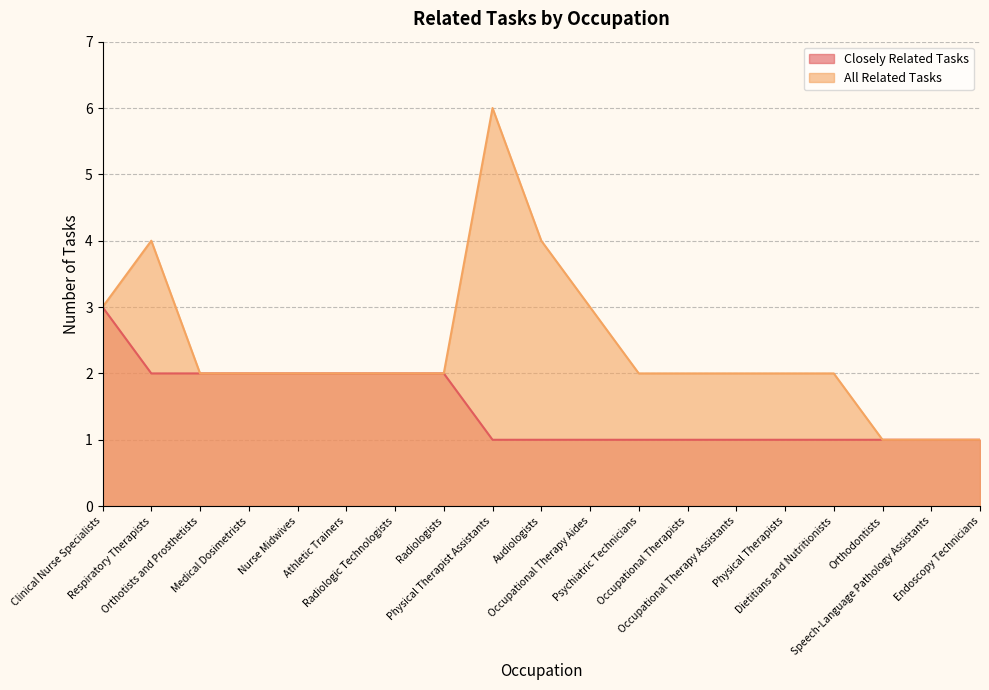

At which label is All Related Tasks closest to 3?

Clinical Nurse Specialists